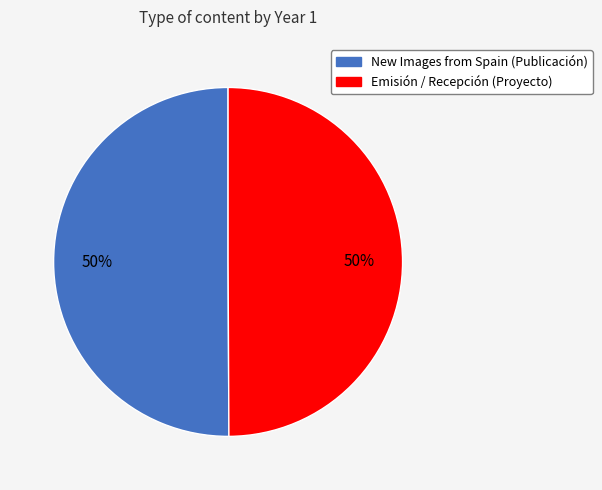

To the nearest percent, what is the average slice percentage?

50%